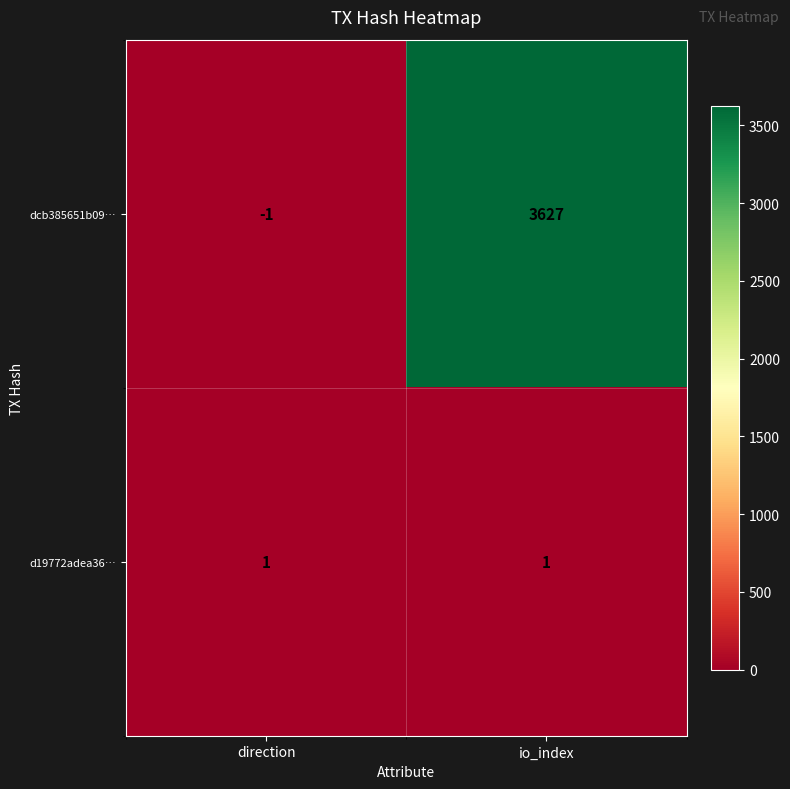

List the series in order of their peak value, highest first.

dcb385651b09…, d19772adea36…